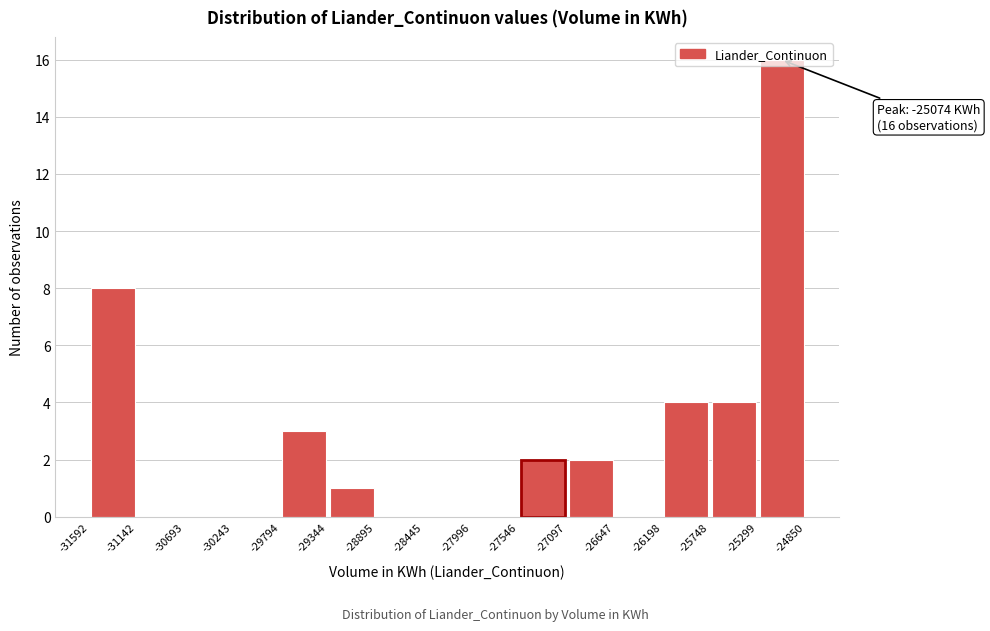

Over which range of the x-axis is the bar tallest?

-25299 to -24850